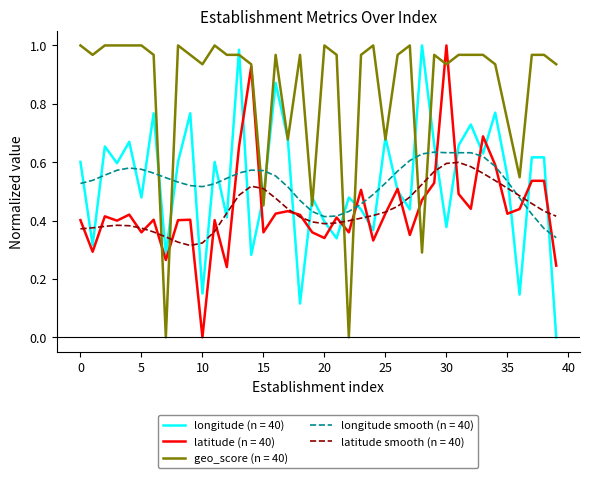

How many intersections are there between latitude smooth (n = 40) and geo_score (n = 40)?

8